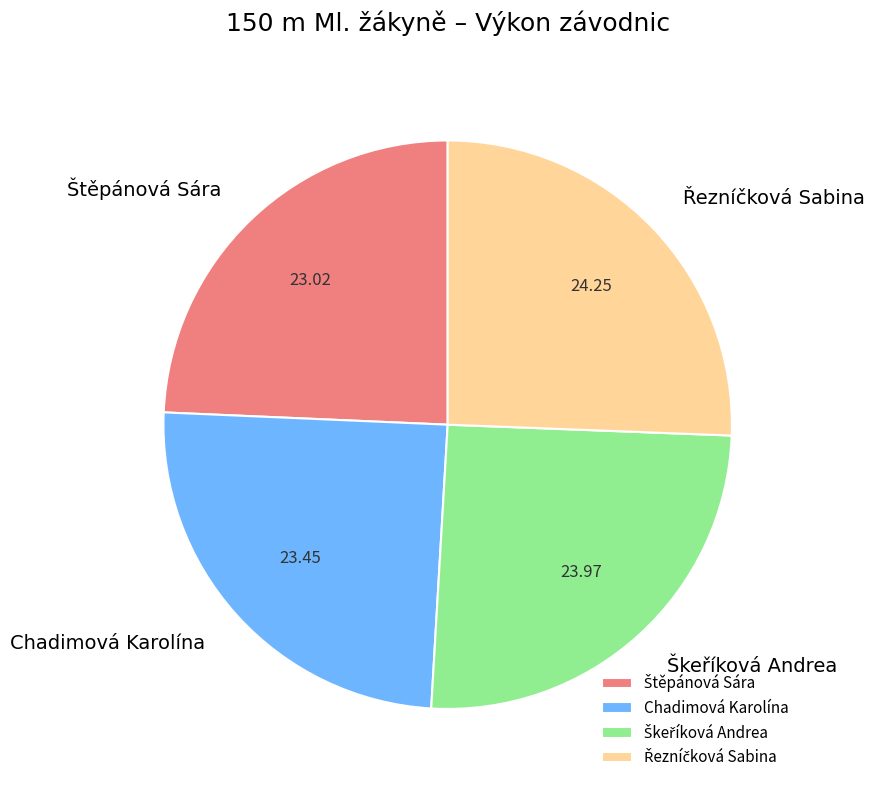

Is there a majority slice in this chart?

No